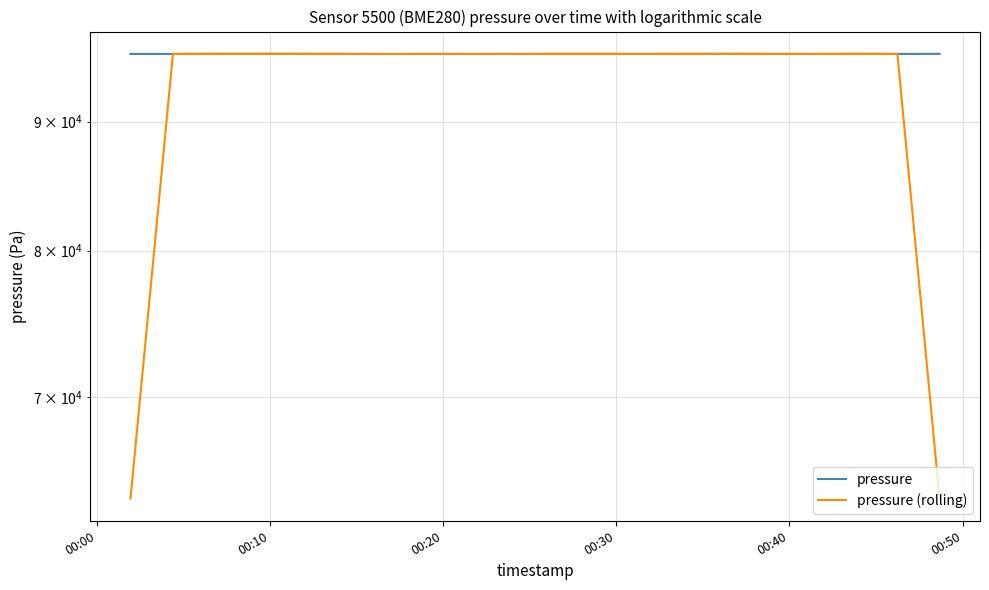

Is the value of pressure (rolling) at 17 greater than the value of pressure at 9?

Yes